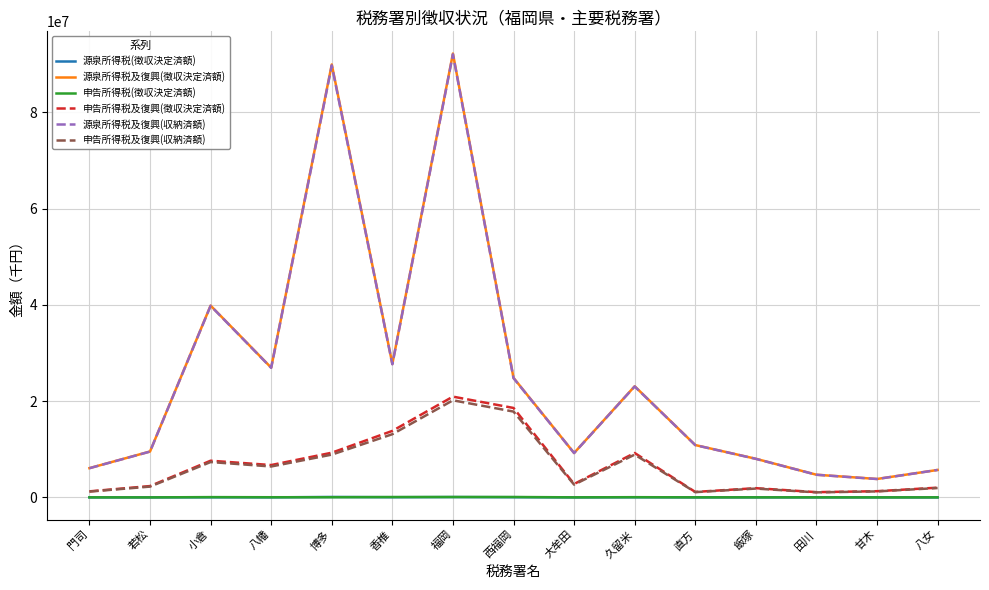

What is the lowest value of the 源泉所得税及復興(収納済額) series?

3821500